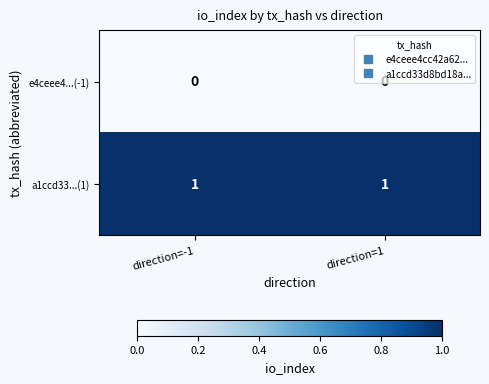

At how many categories does at least one series exceed 0?

2